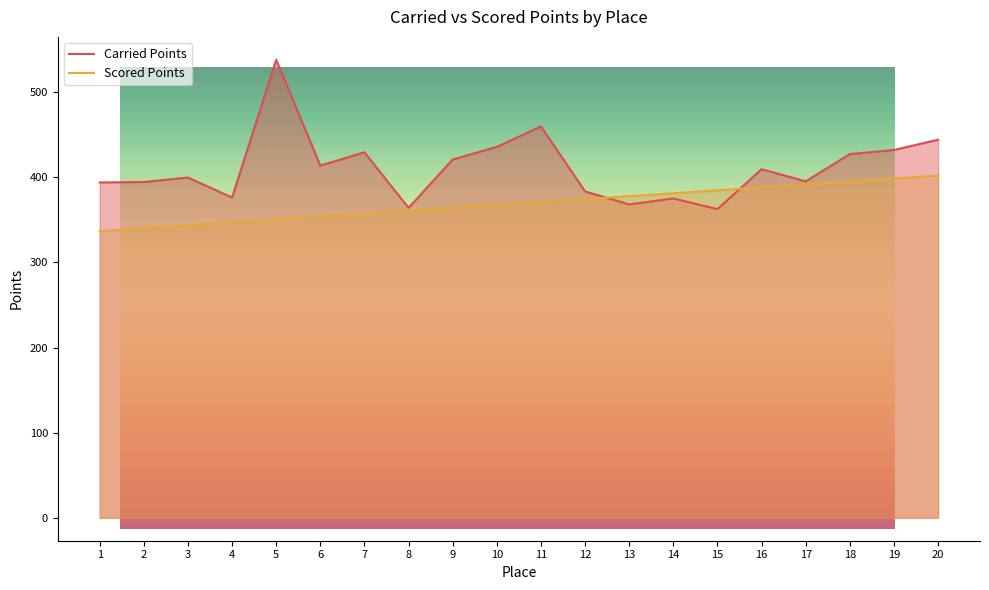

Between 10 and 20, which series saw the biggest shift?

Scored Points